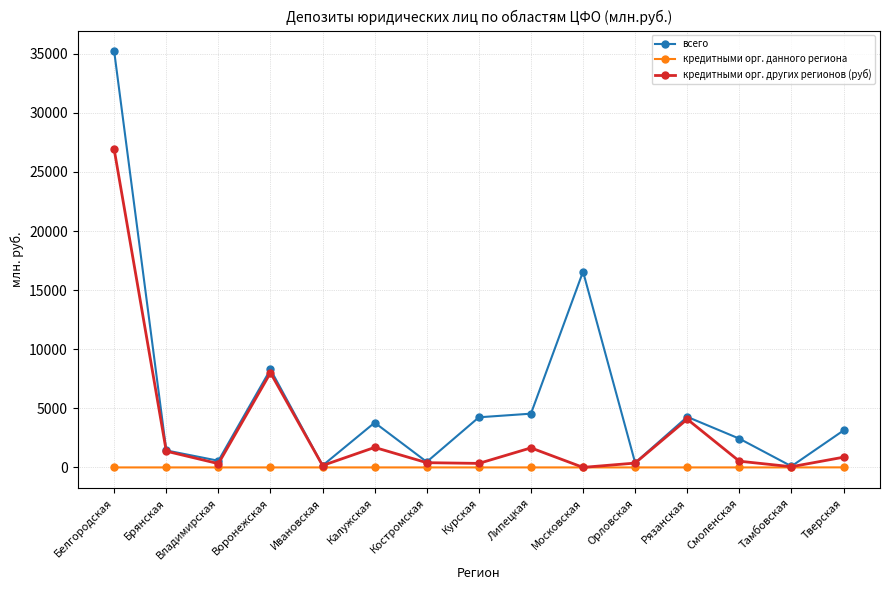

What is the label of the 2nd point from the left?

Брянская